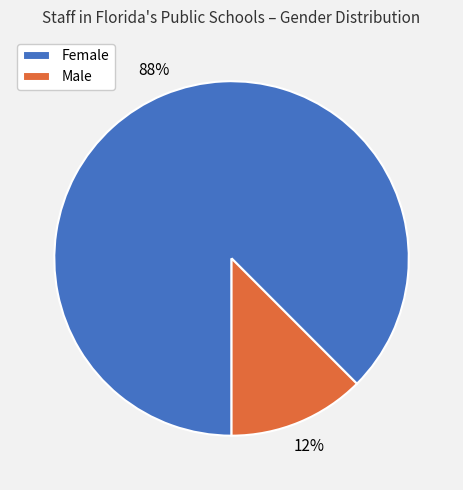

To the nearest percent, what is the combined percentage of Male and Female?

100%